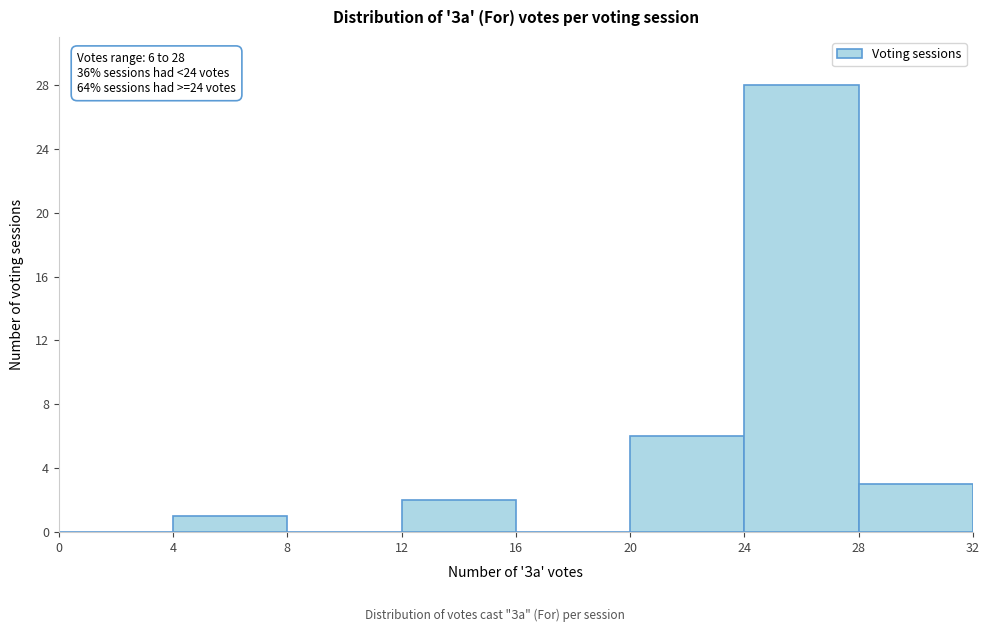

Over which range of the x-axis is the bar tallest?

24 to 28